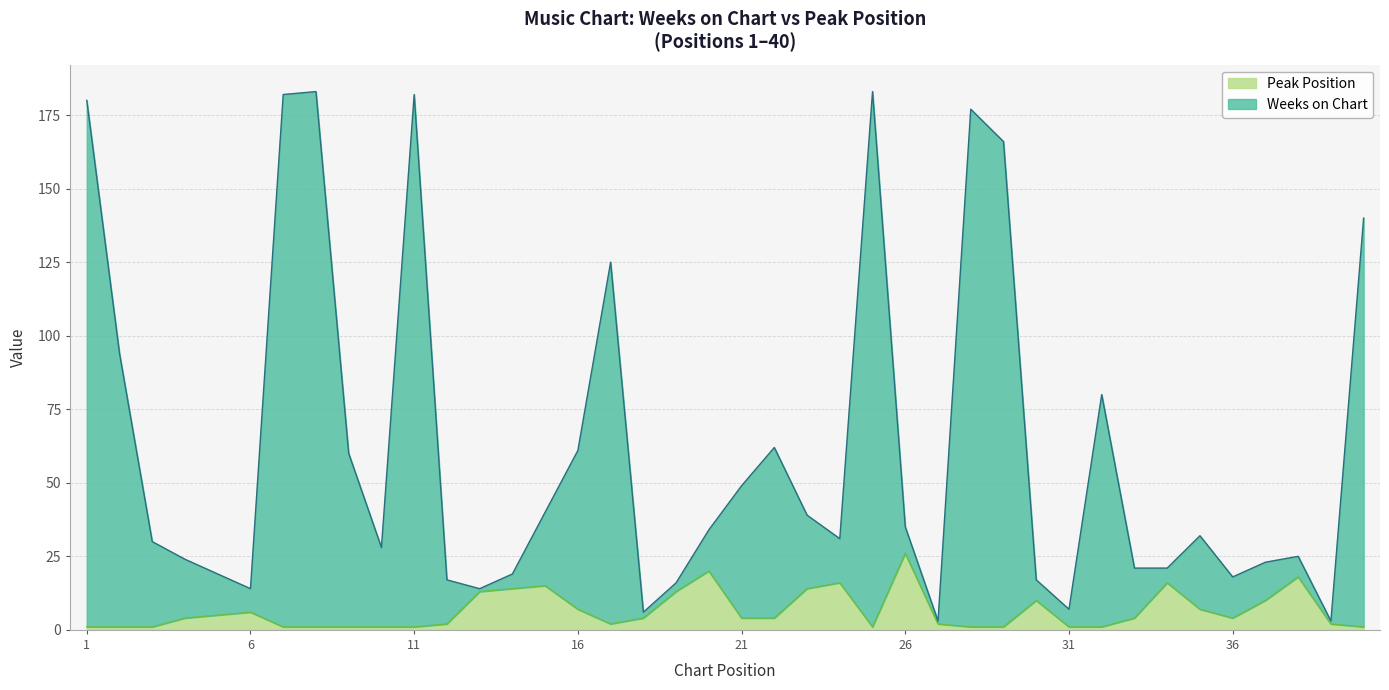

Where is Weeks on Chart nearest to the value 93?

2